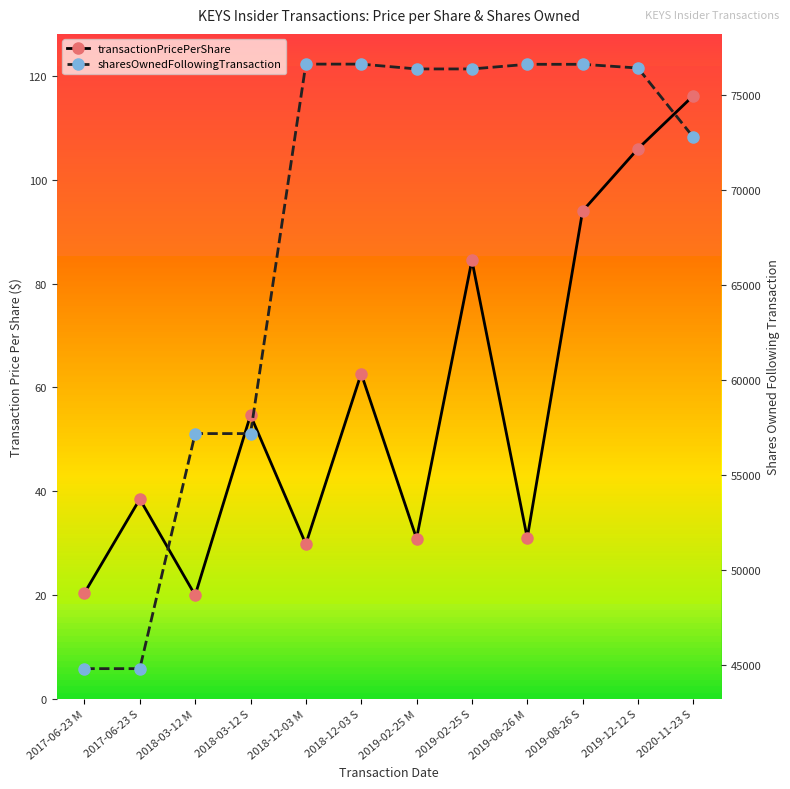

What is the sum of all transactionPricePerShare values?

688.7